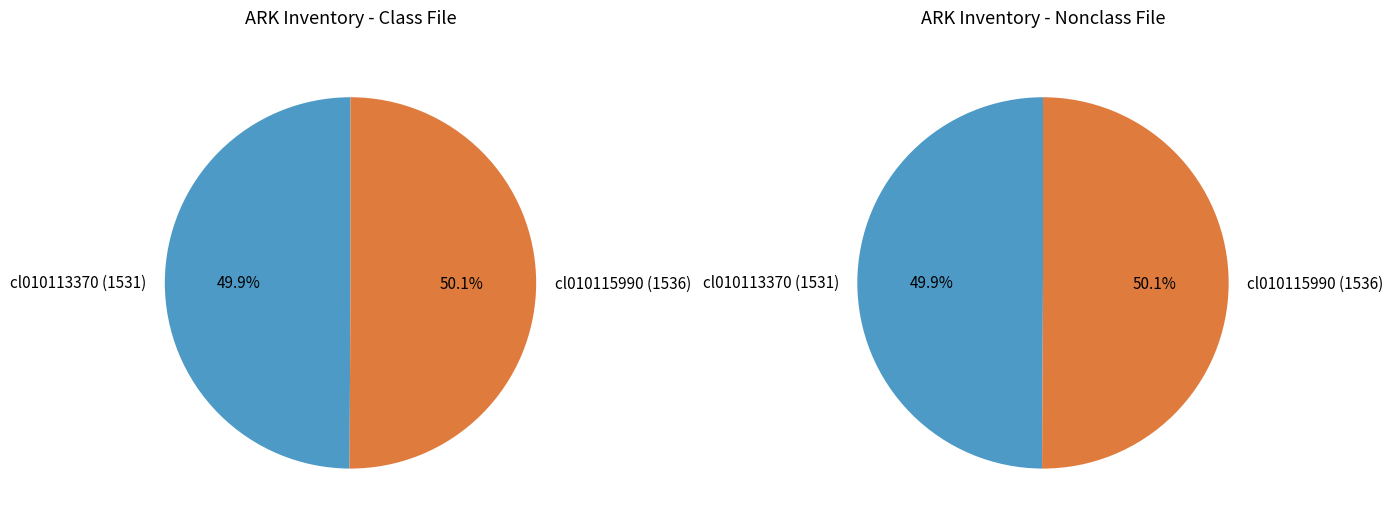

How much of the chart is everything except cl010115990 (1536)?

49.9%